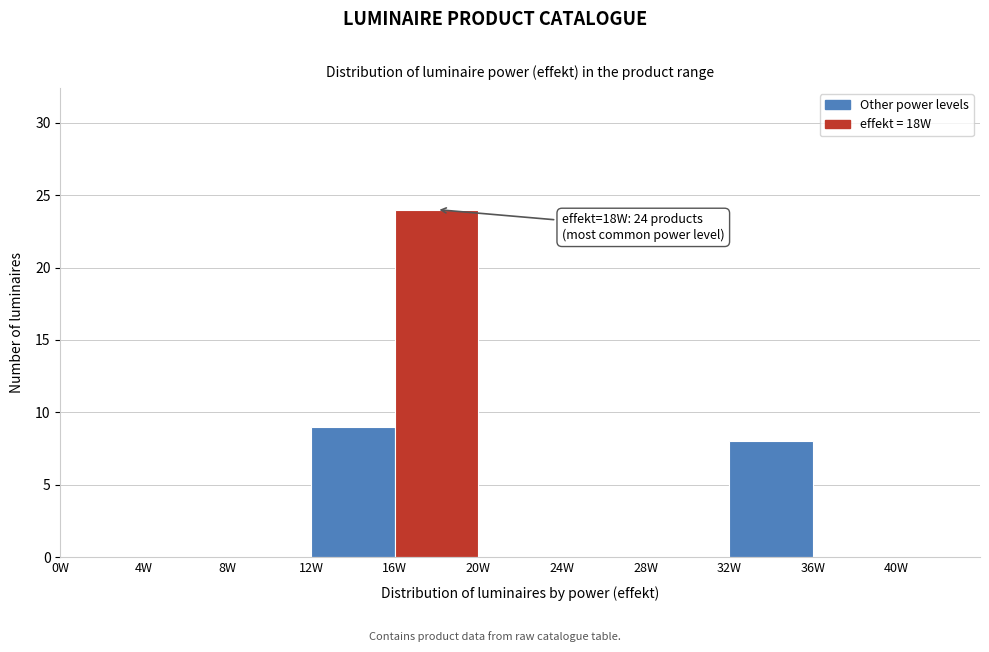

Over which range of the x-axis is the bar tallest?

16 to 20